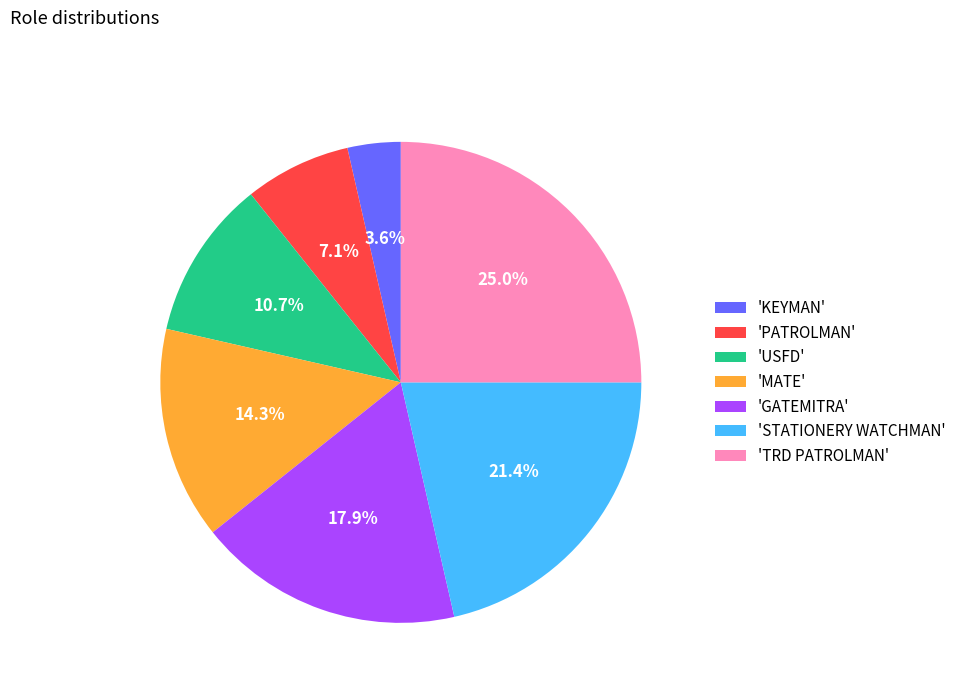

Is there a majority slice in this chart?

No